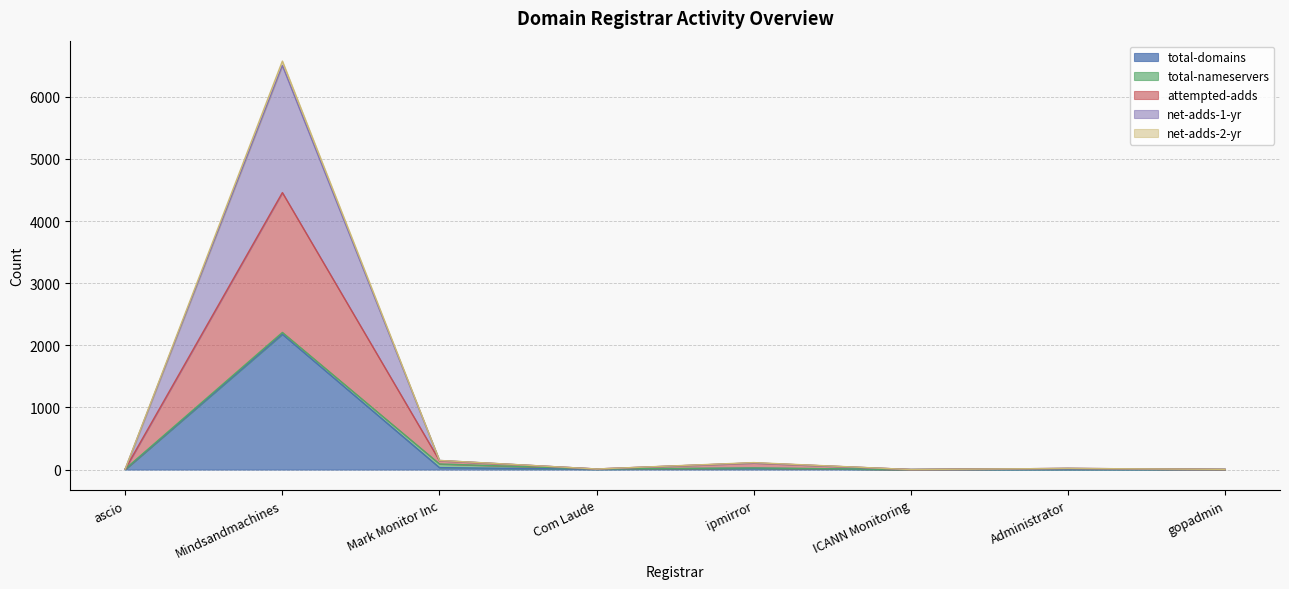

What is the value of the net-adds-2-yr point at the 1st from the left?

11